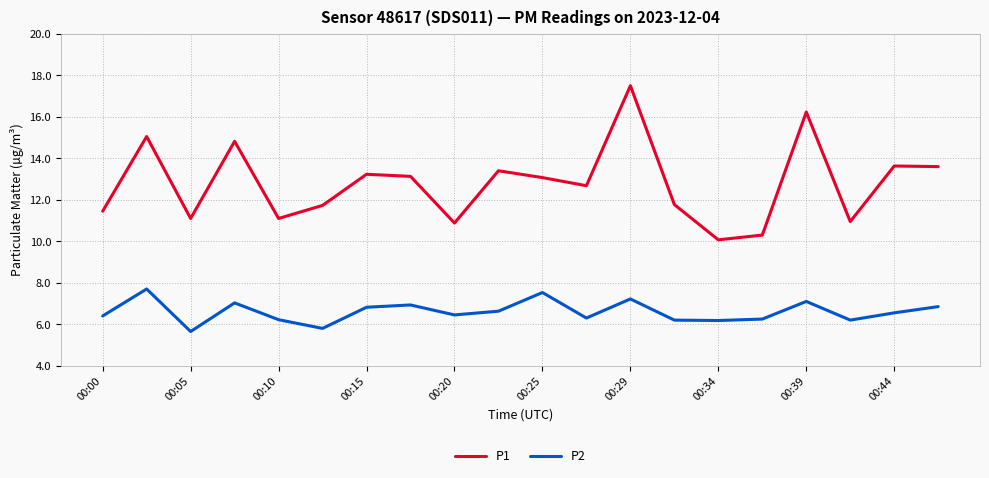

Which series has the largest range (max minus min)?

P1